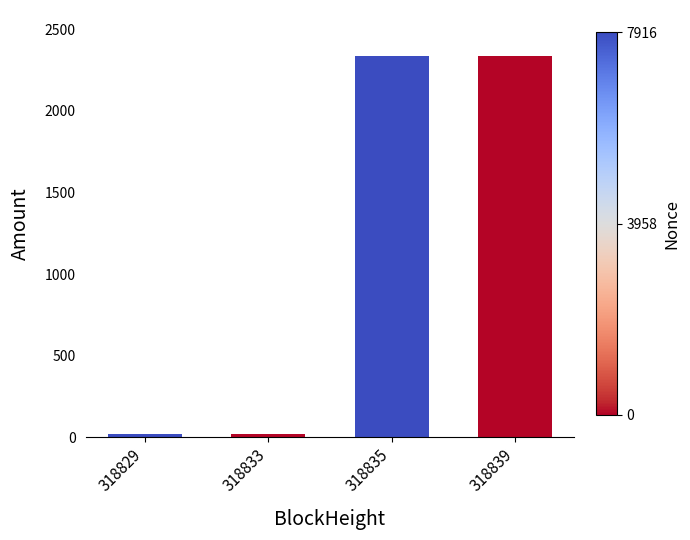

What is the average value?

1178.2